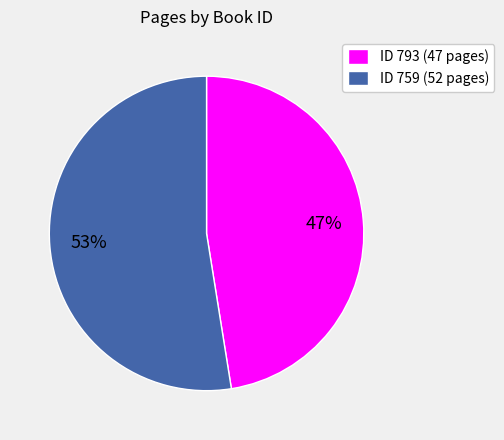

Is it true that ID 793 (47 pages) is 60% of the pie?

False